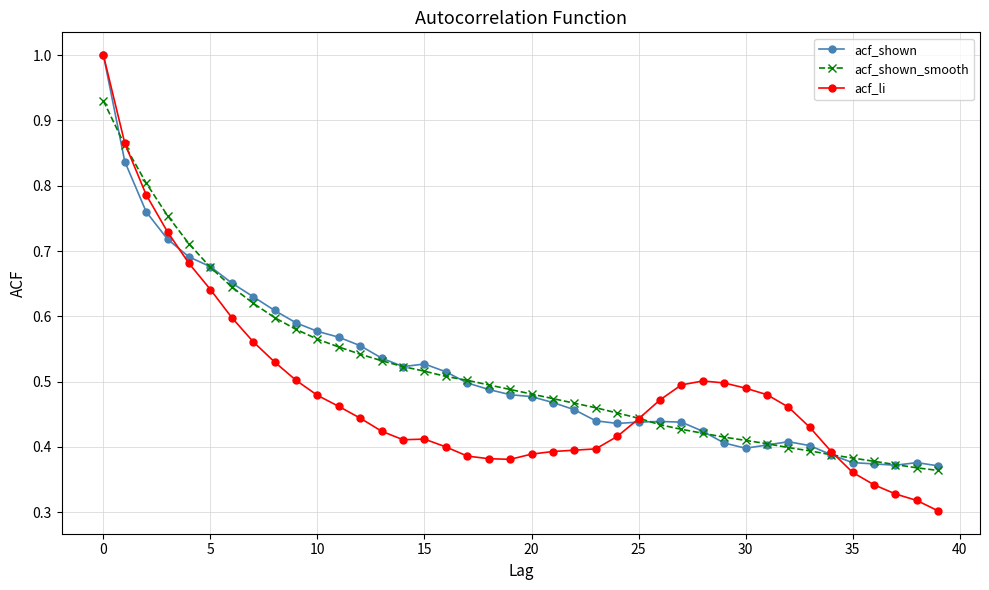

True or false: acf_shown has more than 2 interior local peaks.

True